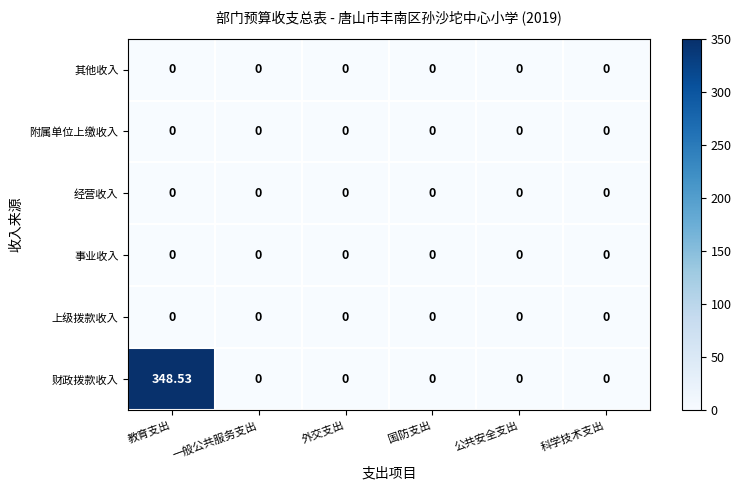

How many data points does each series have?

6